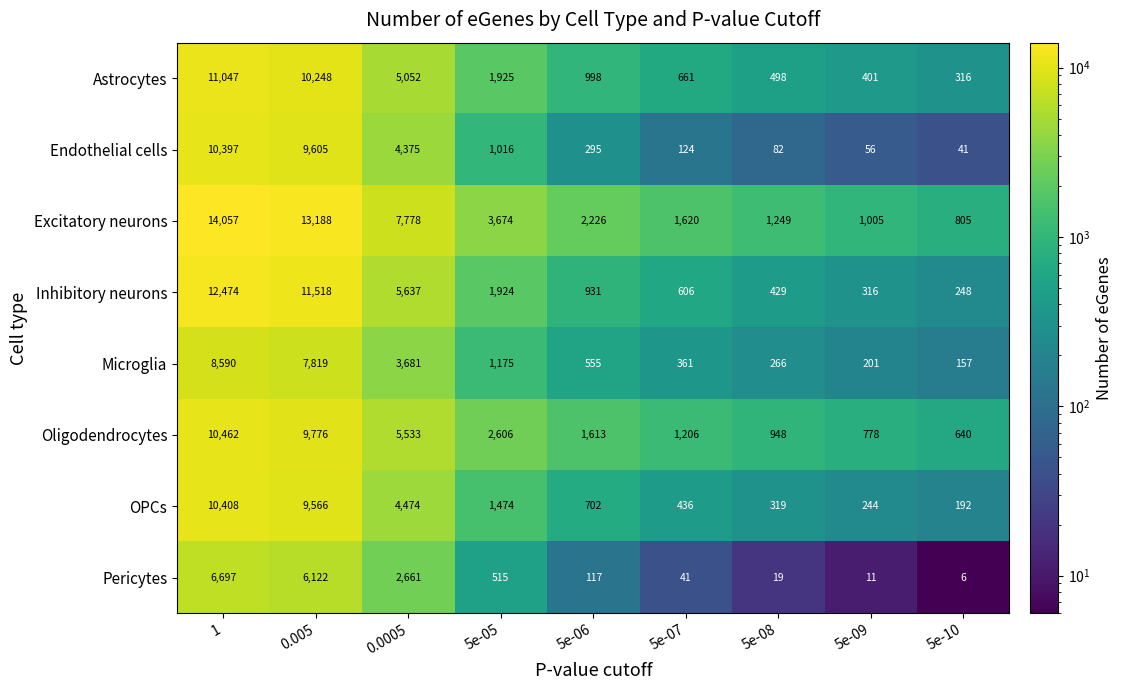

The Astrocytes series shows 5052 at 0.0005. True or false?

True